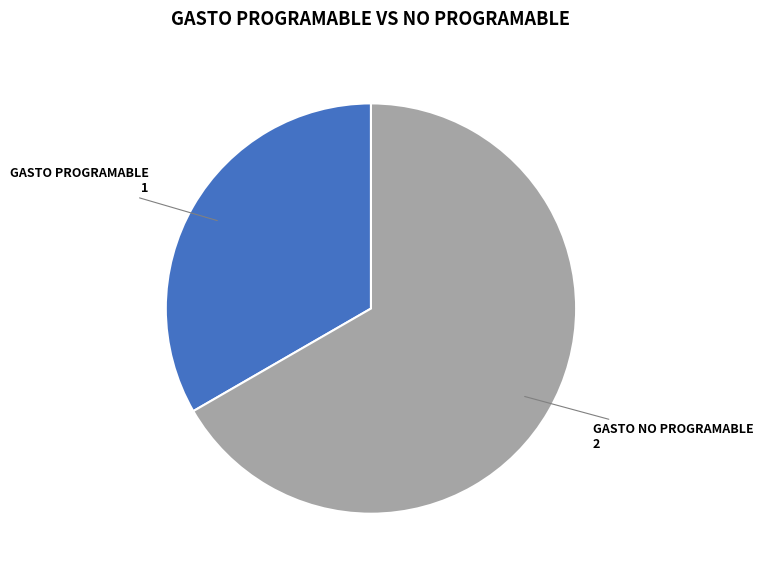

Does any single category account for the majority?

Yes